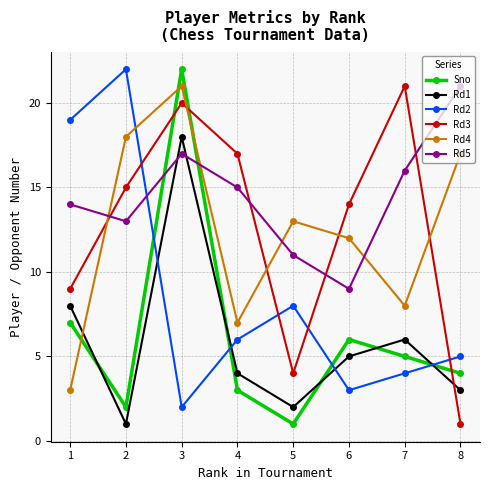

Is the value of Rd3 at 3 greater than the value of Rd5 at 2?

Yes